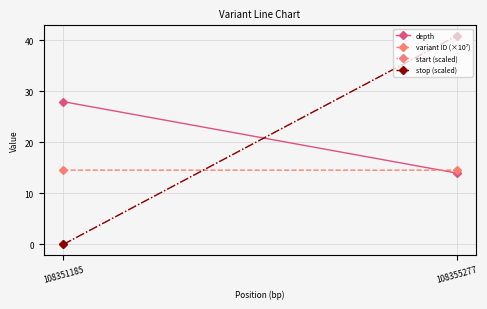

Reading left to right, extract all data points from this chart.

depth: 28.0	14.0
variant ID (×10⁷): 14.6	14.6
start (scaled): 0.0	40.9
stop (scaled): 0.0	40.9